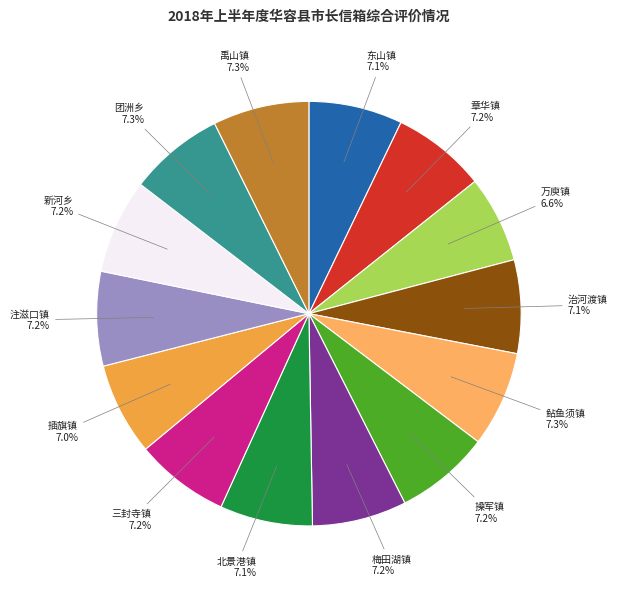

Is 新河乡 the majority of the pie?

No